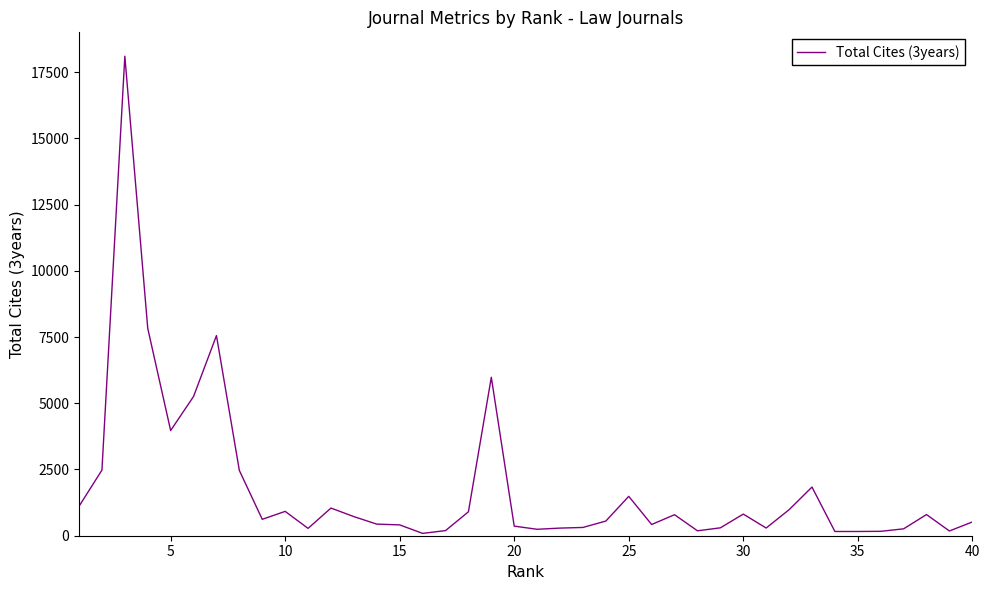

What is the minimum value shown in the chart?

88